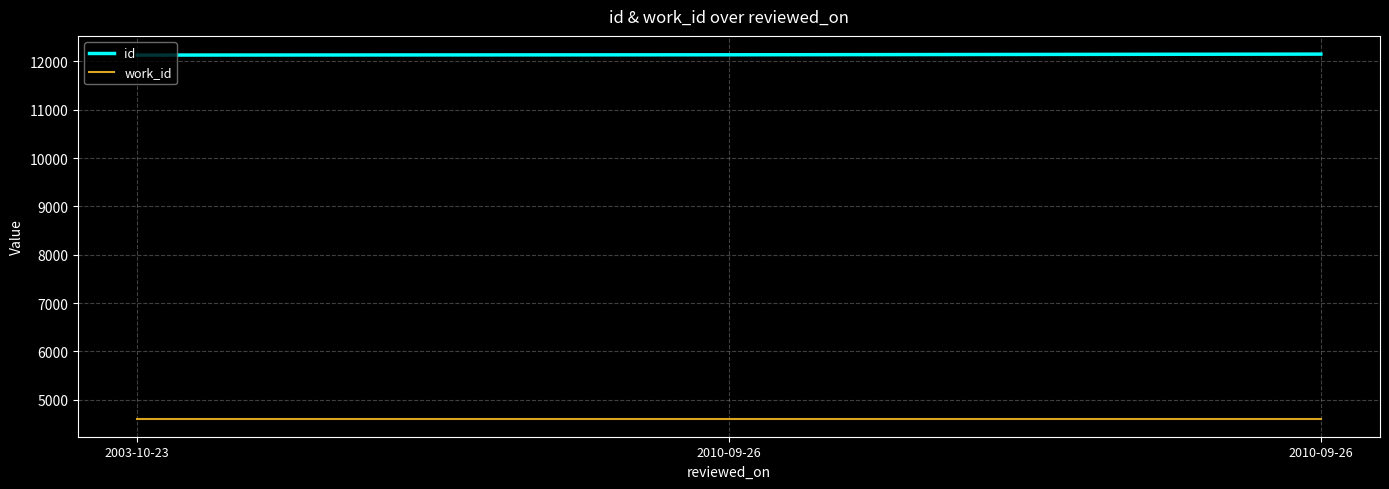

Reading left to right, what are all the values shown in this chart?

id: 2003-10-23=12131	2010-09-26=12137	2010-09-26=12151
work_id: 2003-10-23=4610	2010-09-26=4610	2010-09-26=4610